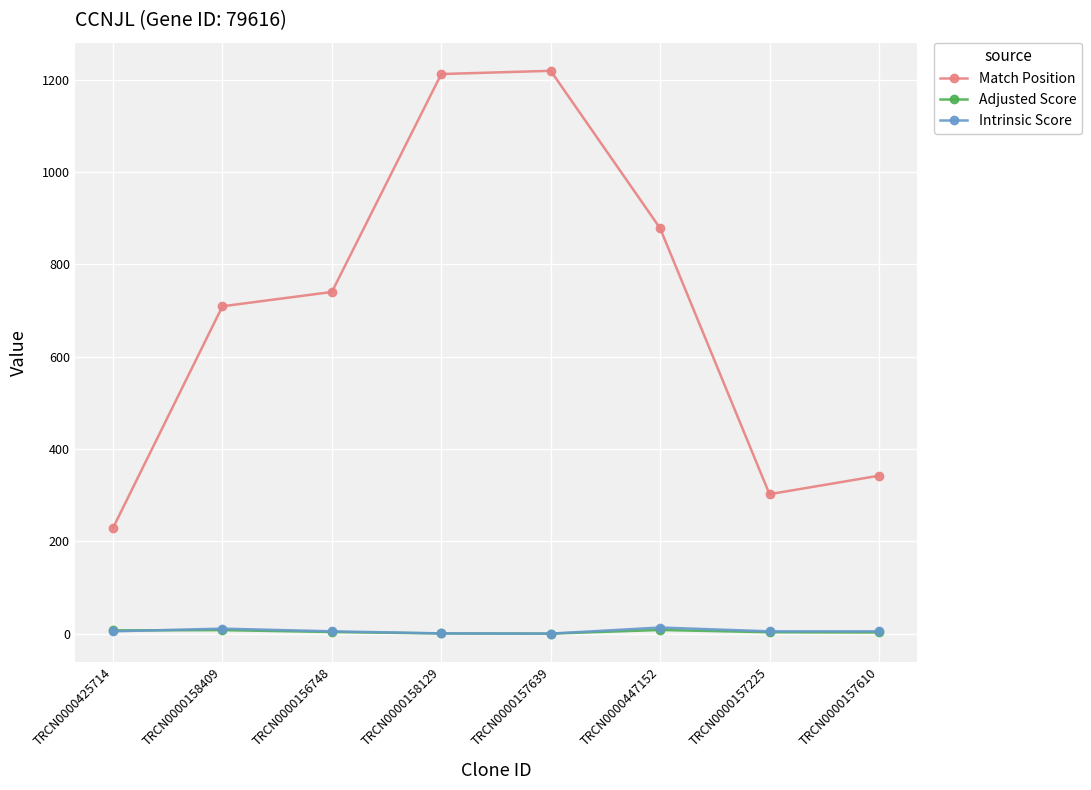

What are all the series names shown in the legend?

Match Position, Adjusted Score, Intrinsic Score